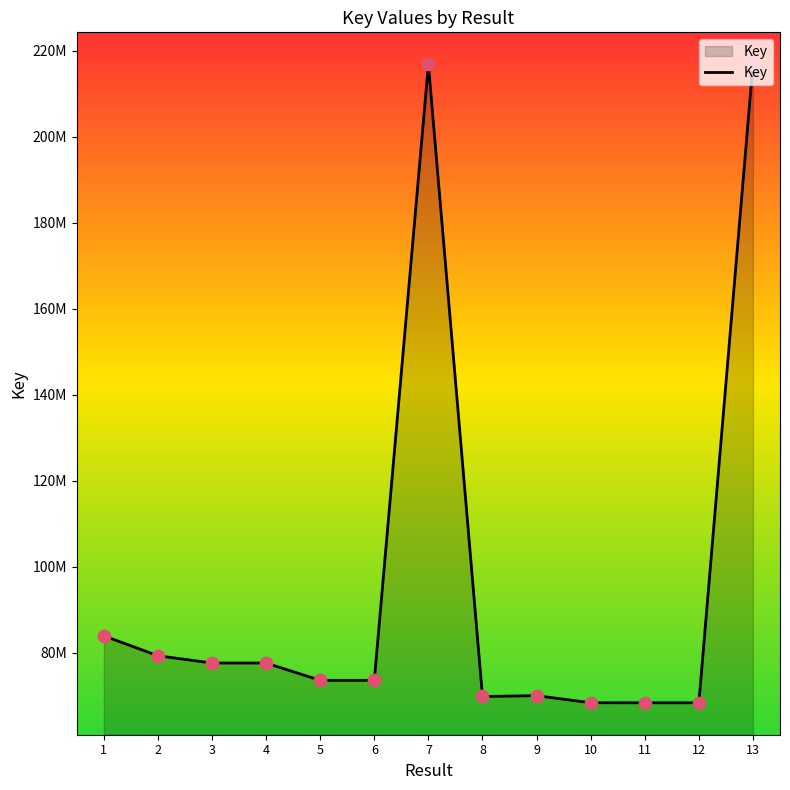

What is the change in value from 2 to 8?

-9477876